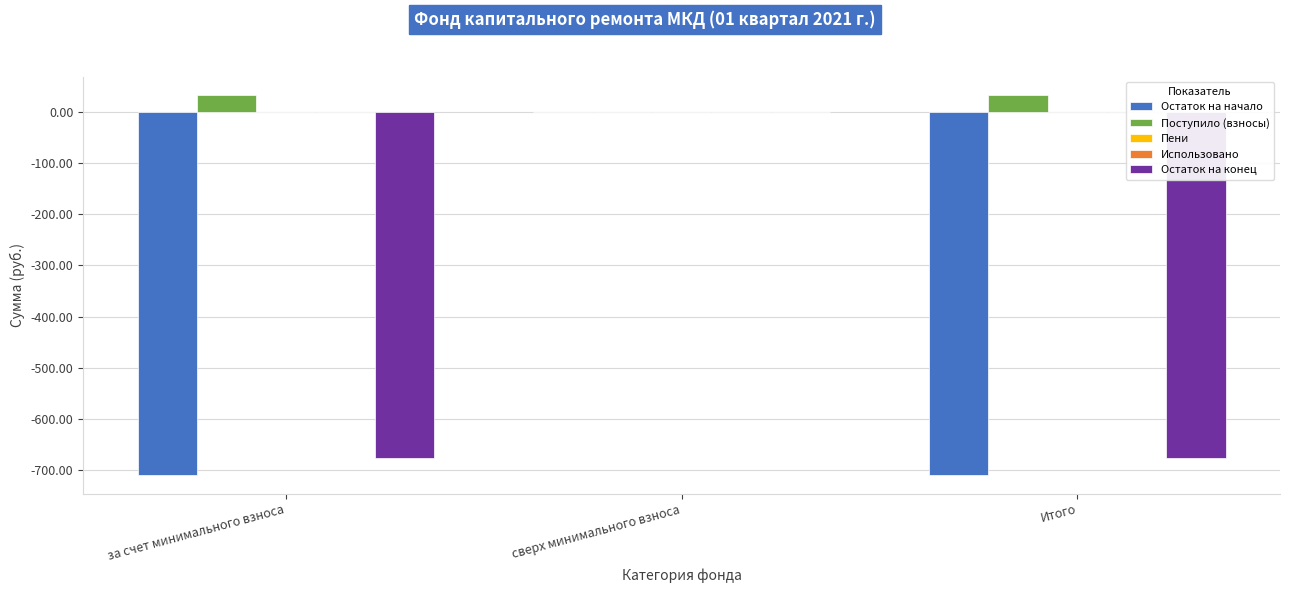

Reading left to right, extract all data points from this chart.

Остаток на начало: за счет минимального взноса=-709.9	сверх минимального взноса=0.0	Итого=-709.9
Поступило (взносы): за счет минимального взноса=33.3	сверх минимального взноса=0.0	Итого=33.3
Пени: за счет минимального взноса=0.0	сверх минимального взноса=0.0	Итого=0.0
Использовано: за счет минимального взноса=0.0	сверх минимального взноса=0.0	Итого=0.0
Остаток на конец: за счет минимального взноса=-676.6	сверх минимального взноса=0.0	Итого=-676.6